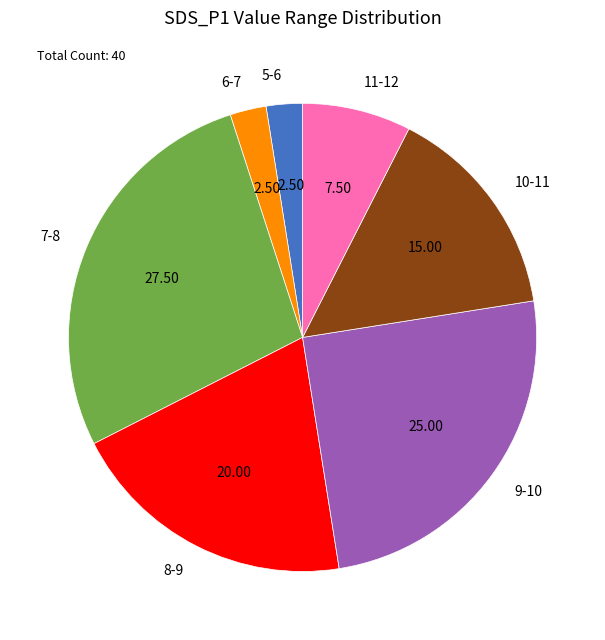

What is the ratio of the value at 8-9 to the value at 6-7?

8.0